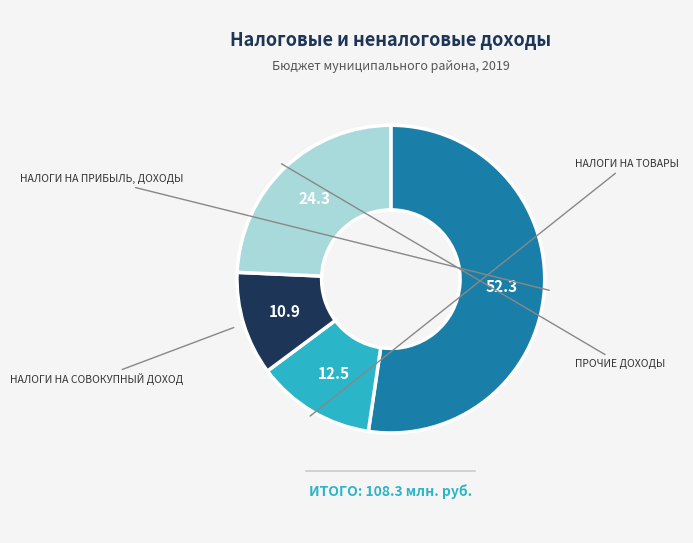

Rank the categories by value from lowest to highest.

НАЛОГИ НА СОВОКУПНЫЙ ДОХОД, НАЛОГИ НА ТОВАРЫ, ПРОЧИЕ ДОХОДЫ, НАЛОГИ НА ПРИБЫЛЬ, ДОХОДЫ